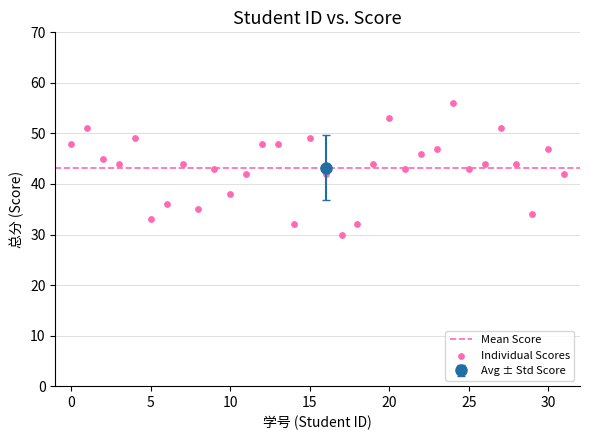

What is the range of Y values (max minus min)?

26